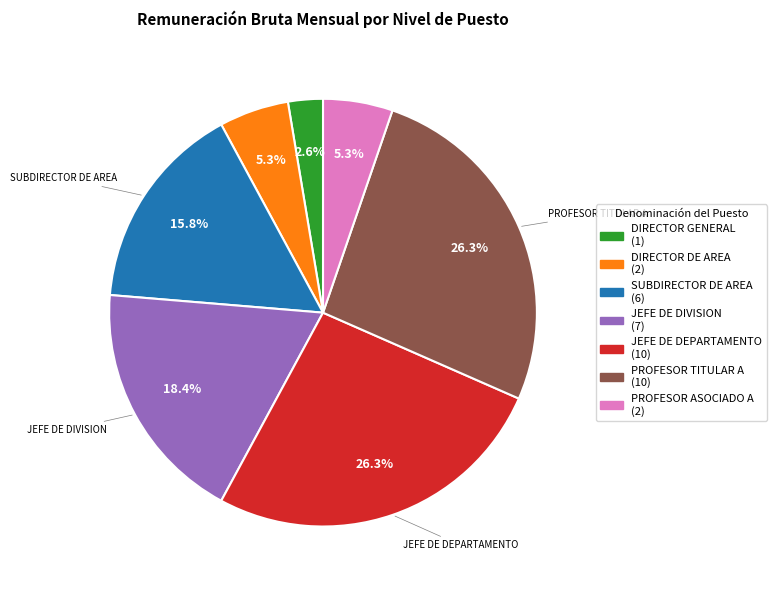

Approximately how many times larger is the value at PROFESOR ASOCIADO A compared to DIRECTOR GENERAL?

2.0